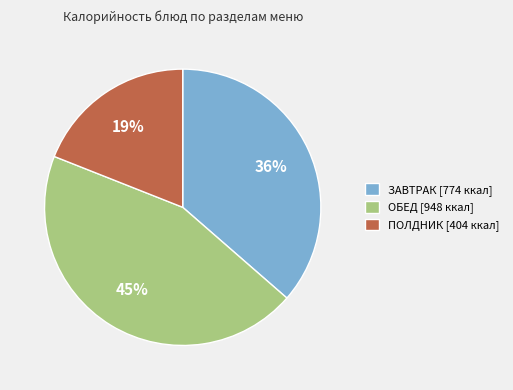

True or false: ПОЛДНИК [404 ккал] accounts for 33% of the total.

False